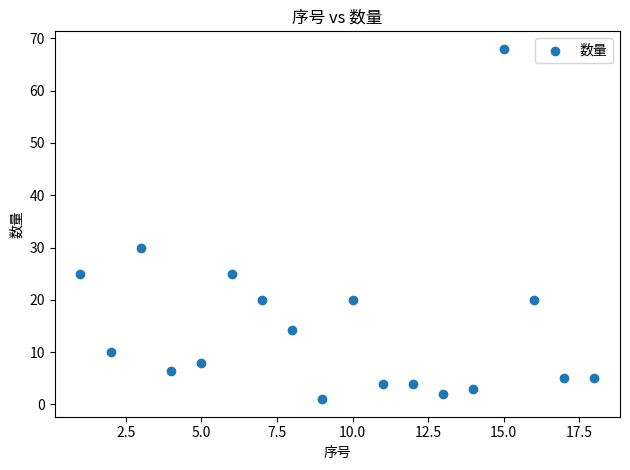

What Y value in the scatter plot is closest to 34?

30.0